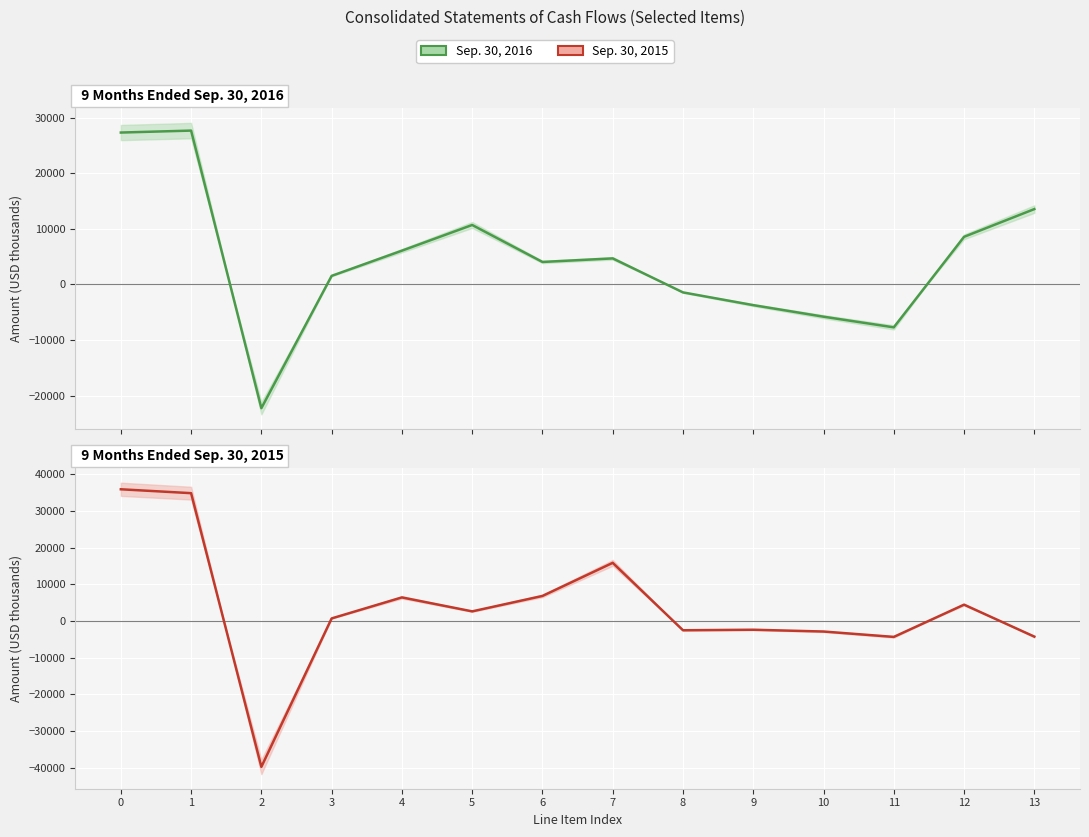

What is the approximate value of Sep. 30, 2015 at 10, to the nearest 100?

-2900